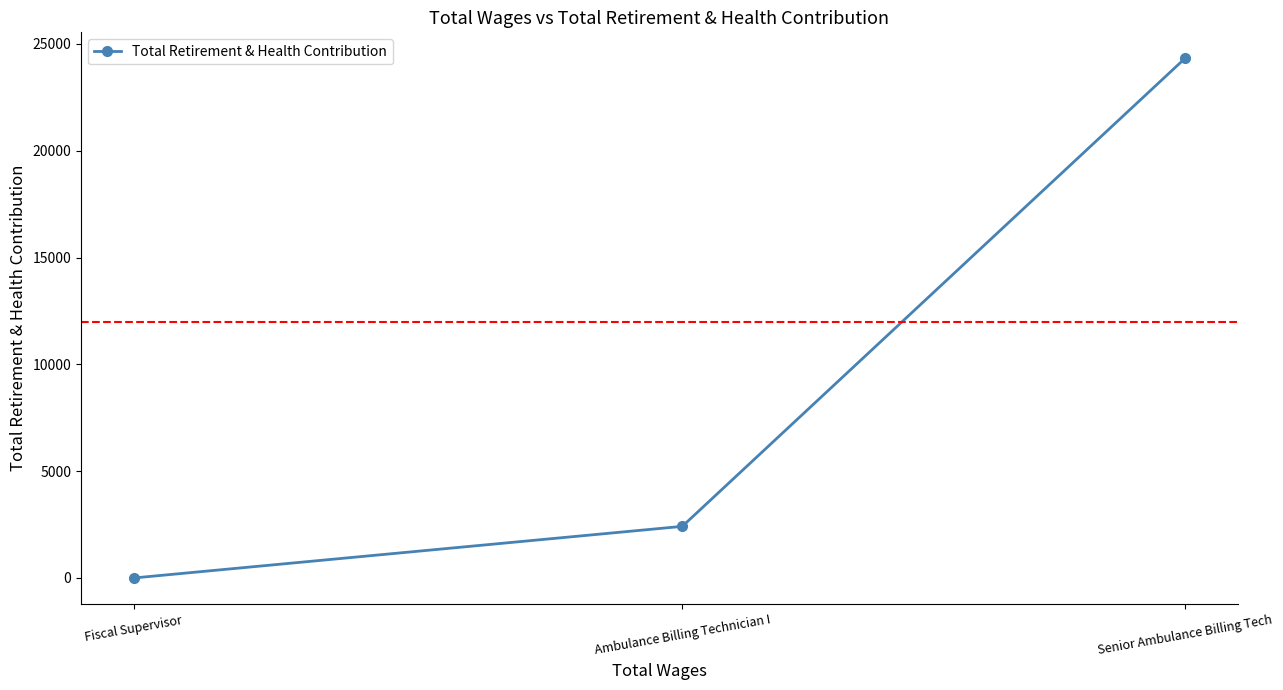

What is the difference between the maximum and minimum values?

24329